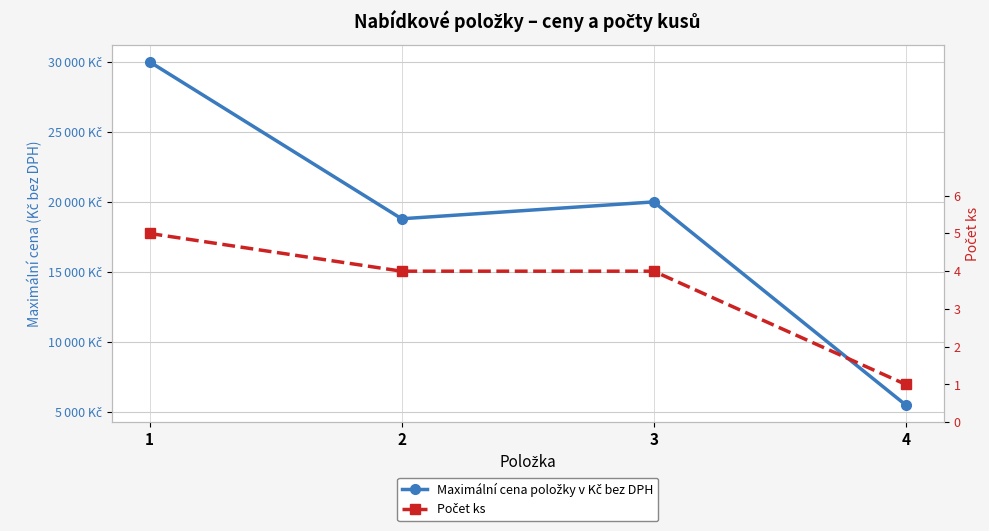

How many series are shown in this chart?

2